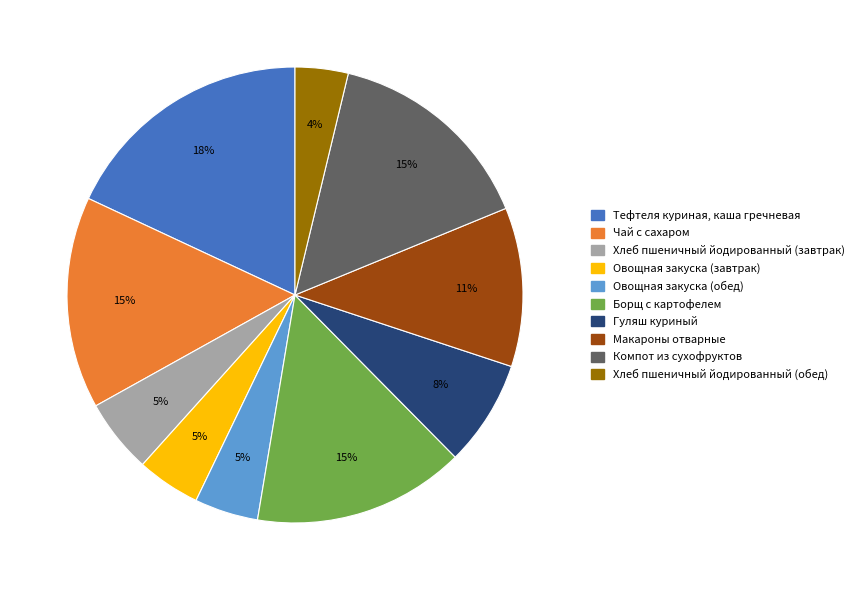

Between Чай с сахаром and Хлеб пшеничный йодированный (обед), which is larger?

Чай с сахаром